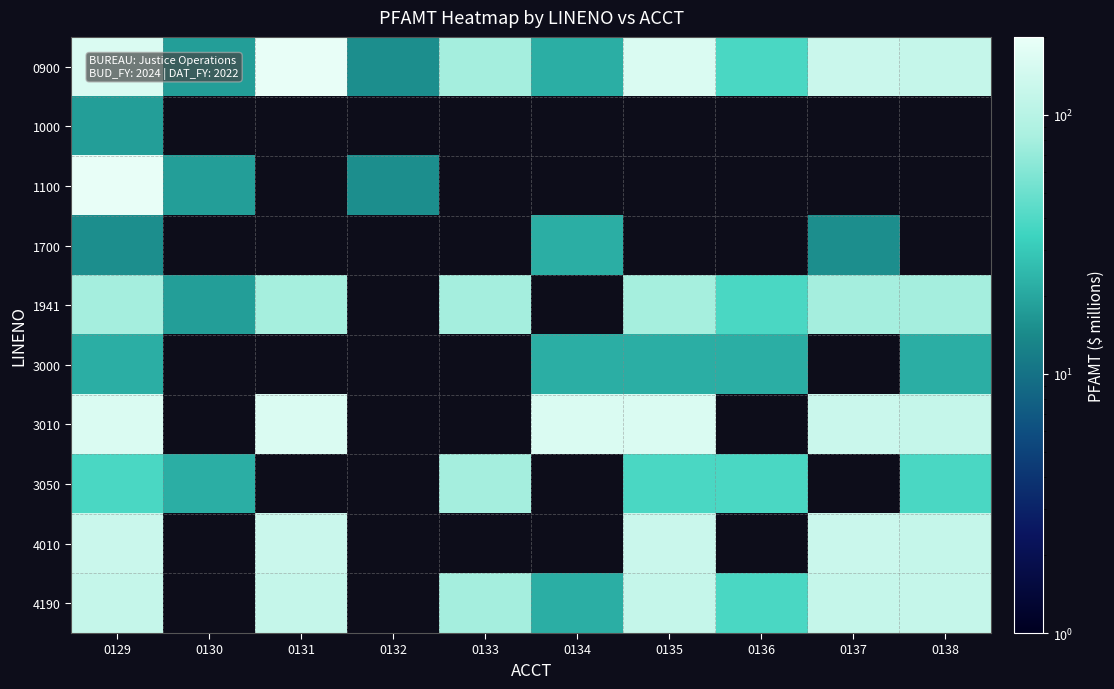

What is the lowest value of the 1000 series?

18.0